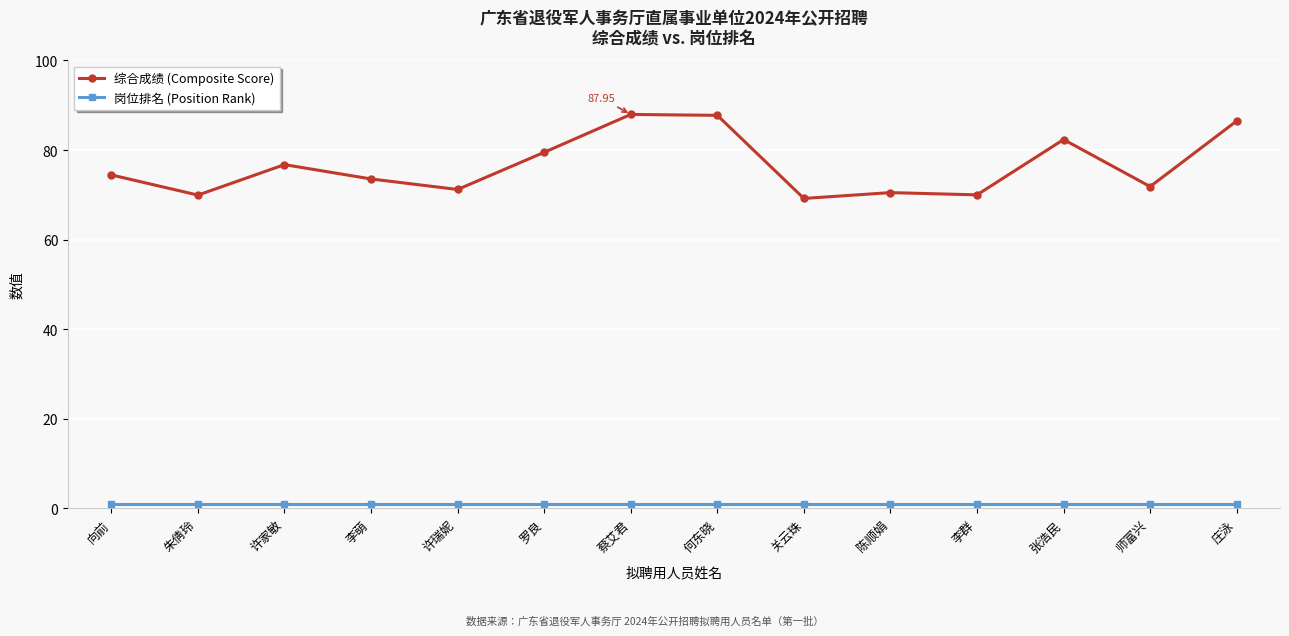

What position from the right is 许家敏?

12